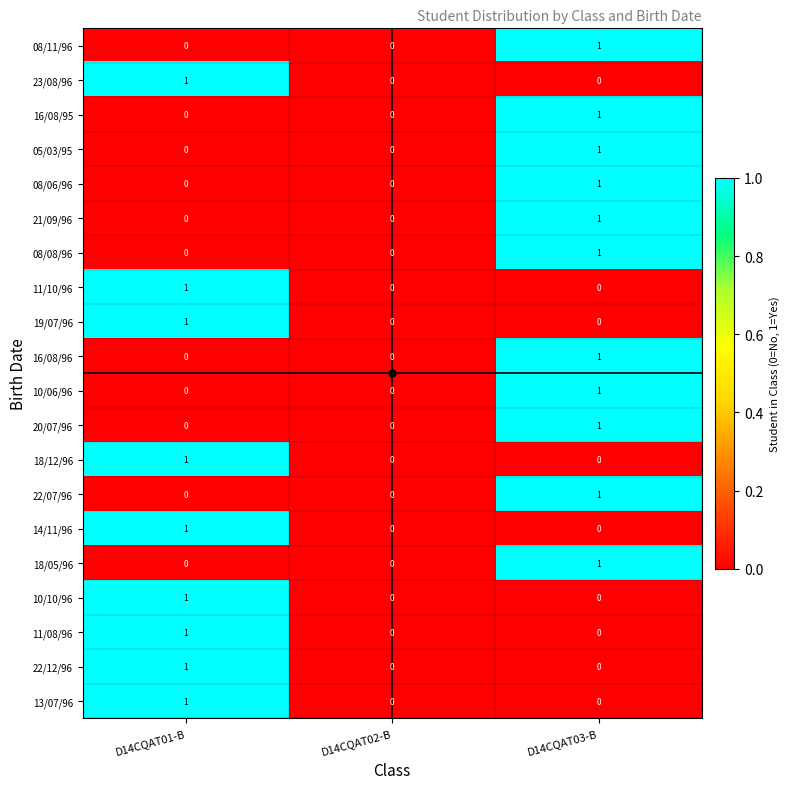

What is the total value across all series at D14CQAT01-B?

9